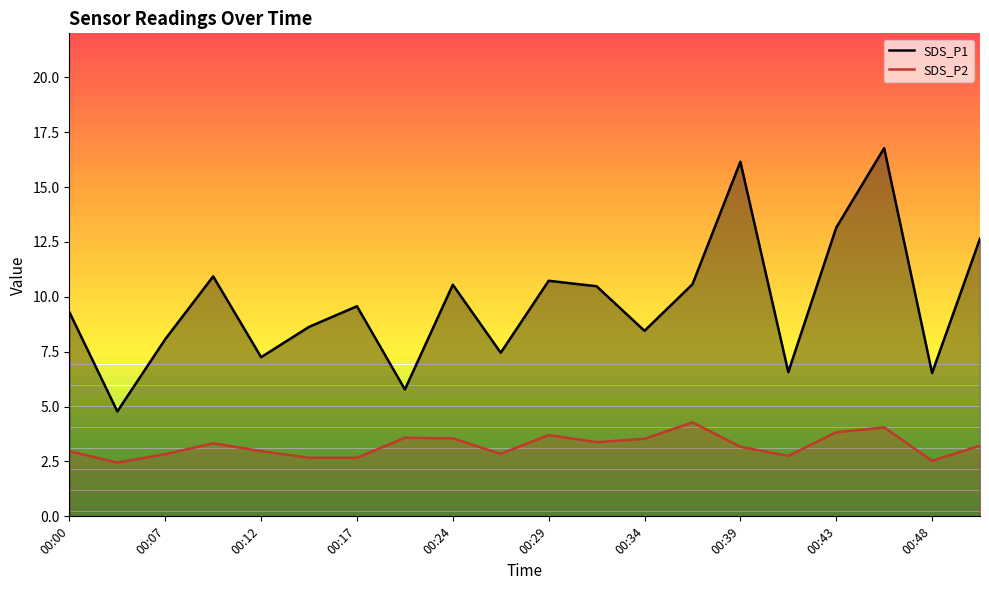

Which series has the largest range (max minus min)?

SDS_P1